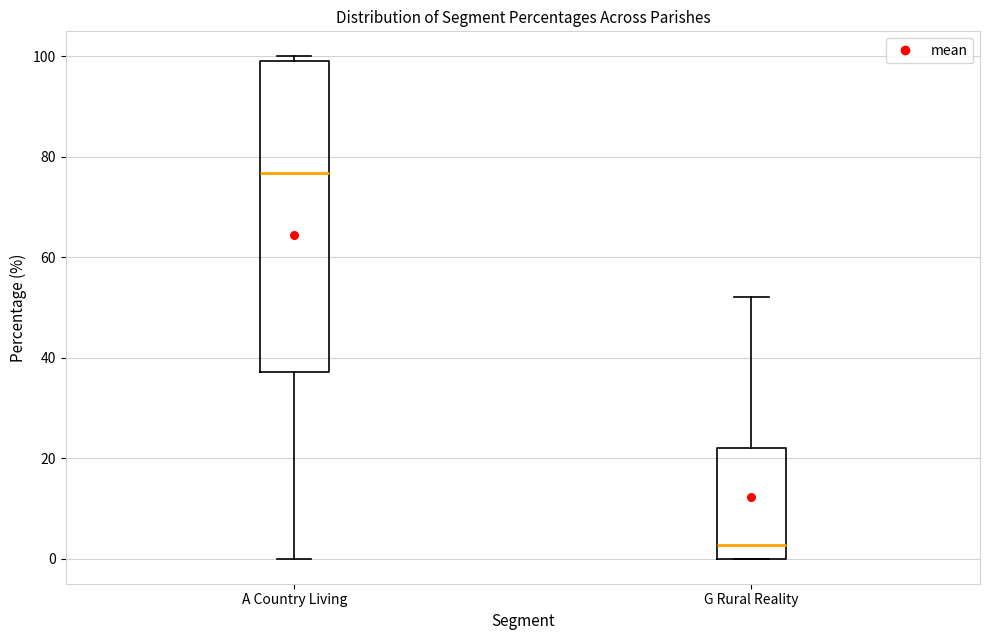

Where is the lower edge of the box for G Rural Reality on the y-axis? The values are not printed on the chart, so give them approximately, as read against the axis.

0